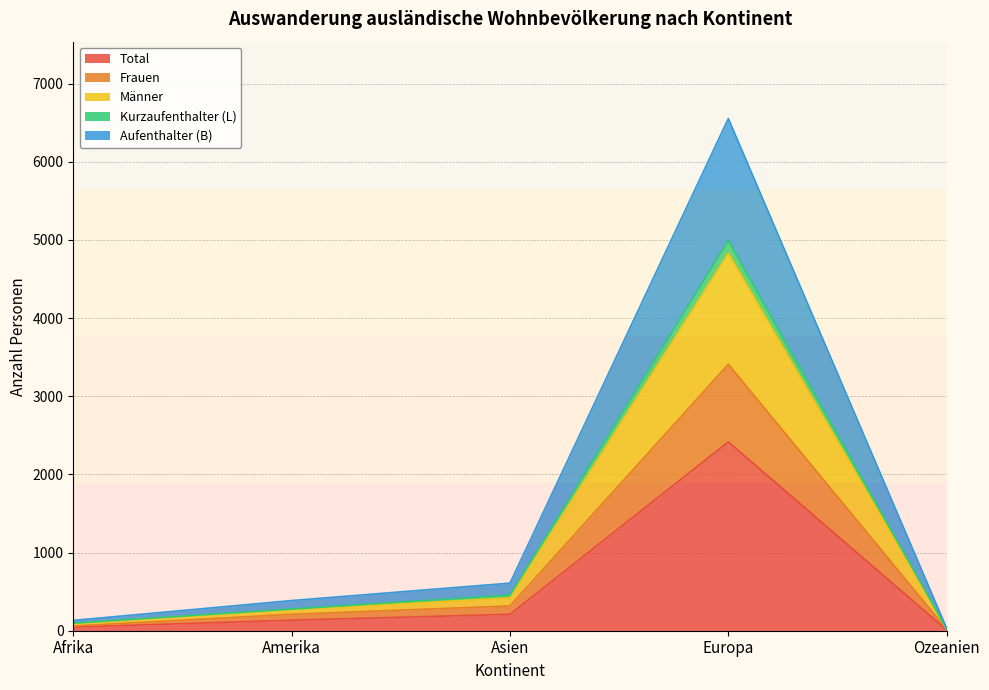

True or false: Total has a value of 46 at Afrika.

True